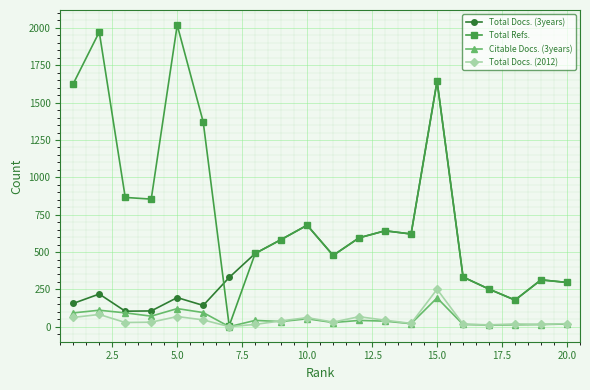

True or false: Total Docs. (3years) and Total Docs. (2012) intersect in this chart.

False